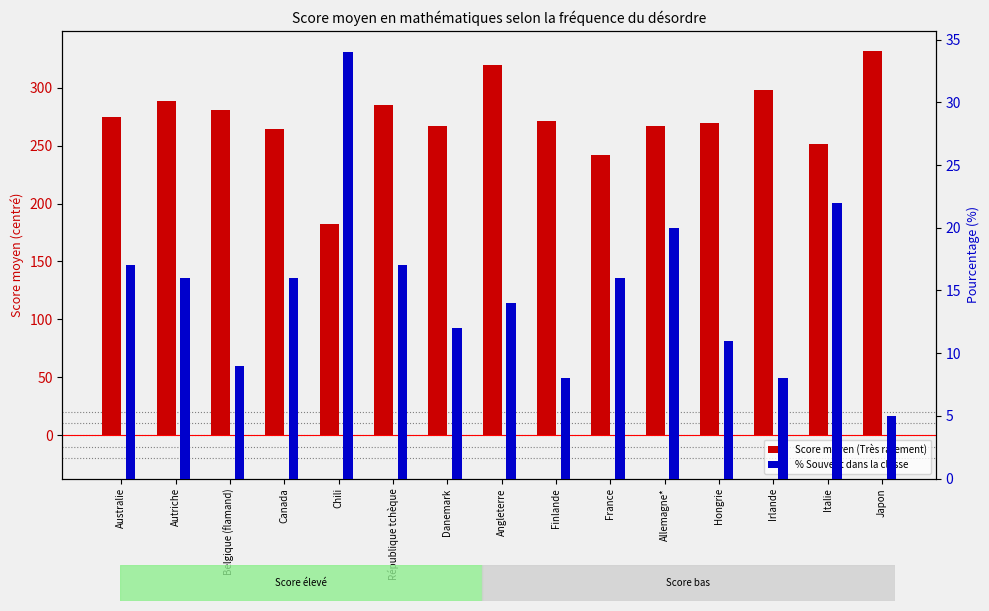

What is the difference between the maximum and minimum values in the Score moyen (Très rarement) series?

149.6